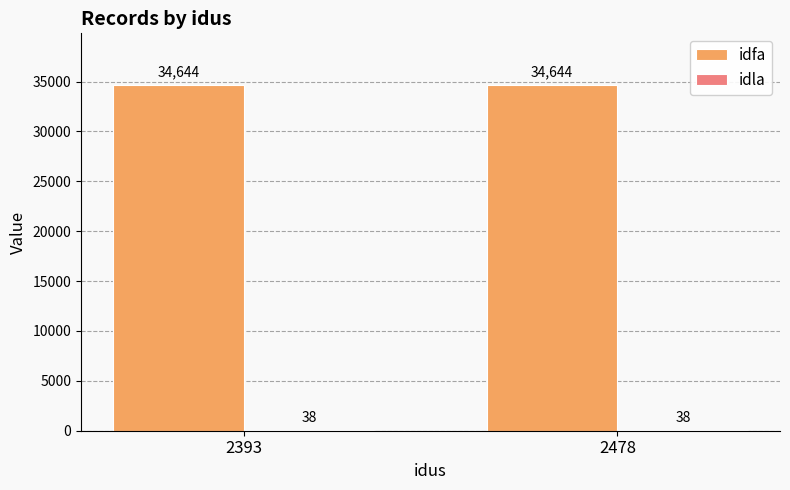

The idfa series shows 56253 at 2478. True or false?

False